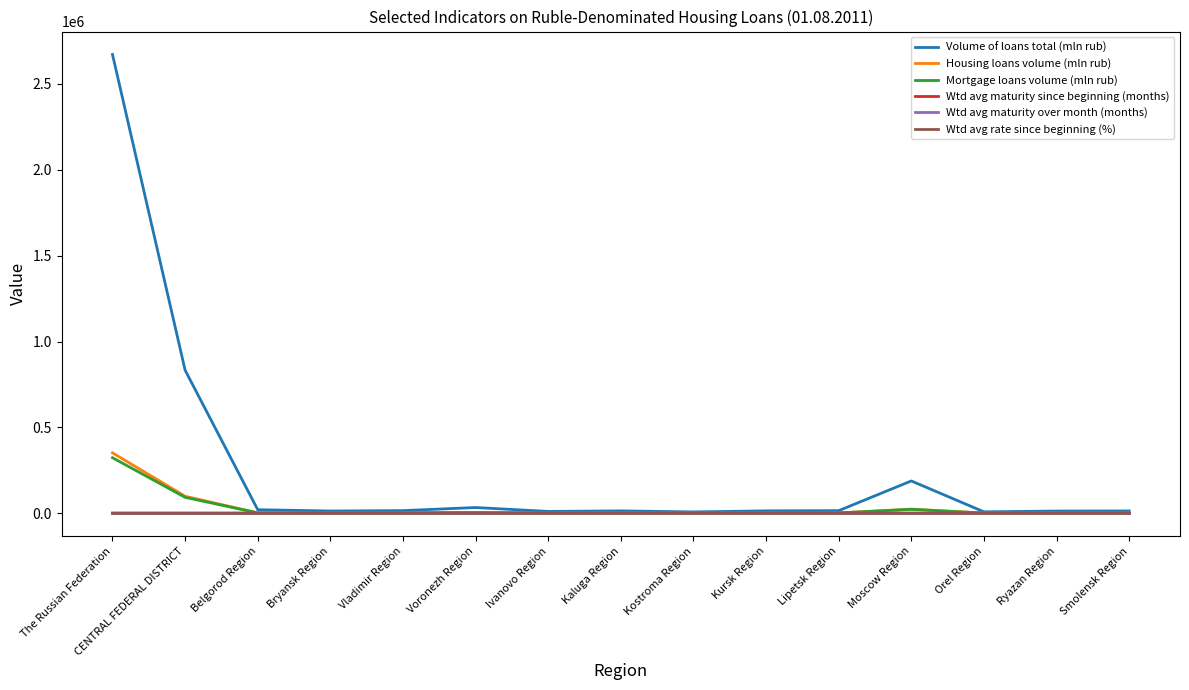

Does the chart have visible grid lines?

No